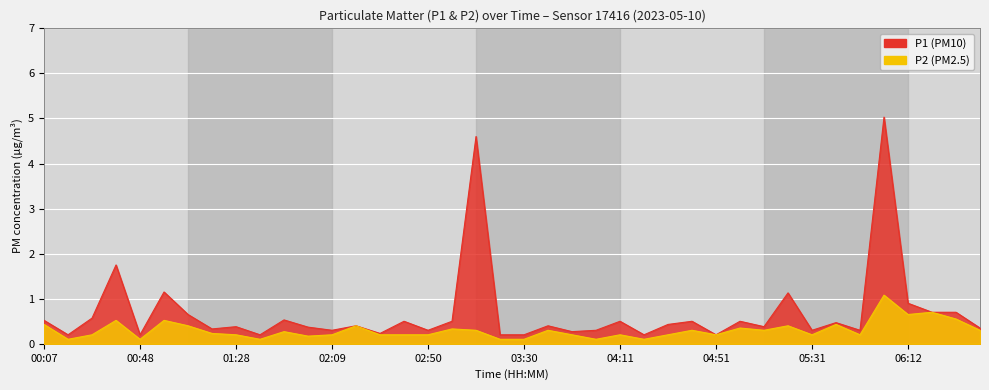

At which category does P1 reach its first local valley?

00:17